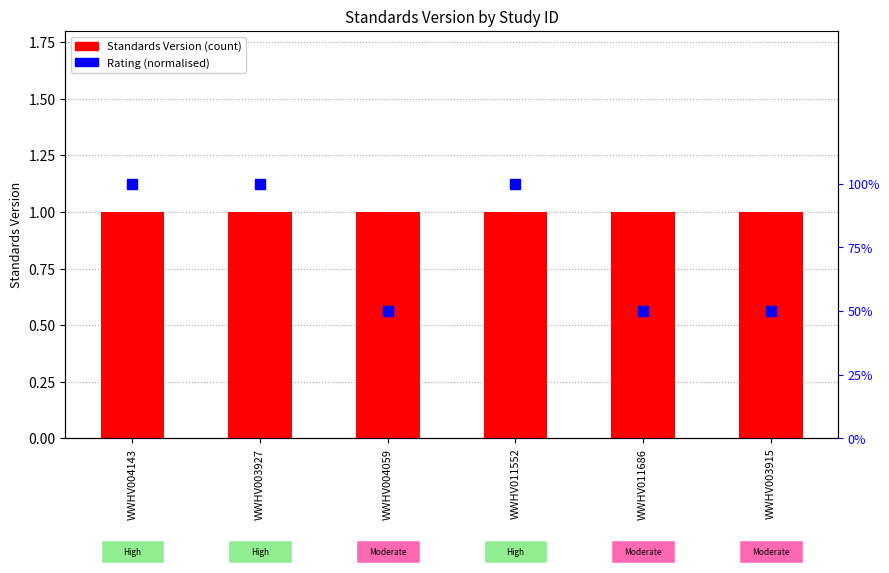

What are all the series names shown in the legend?

Standards Version, Rating (normalised)